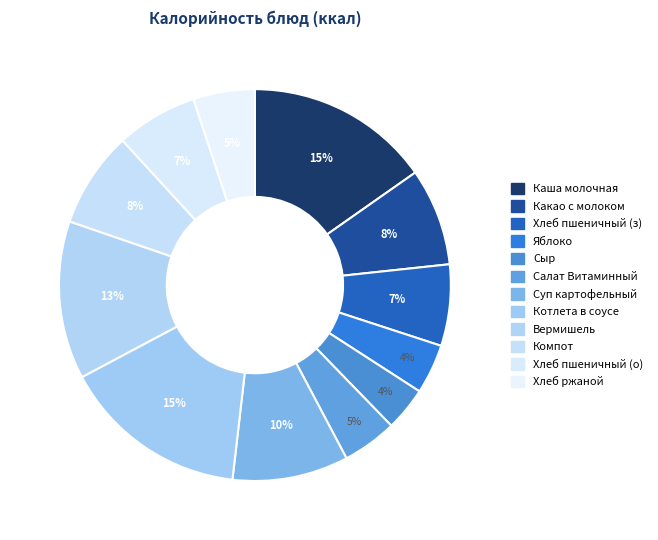

How many segments does this pie chart have?

12